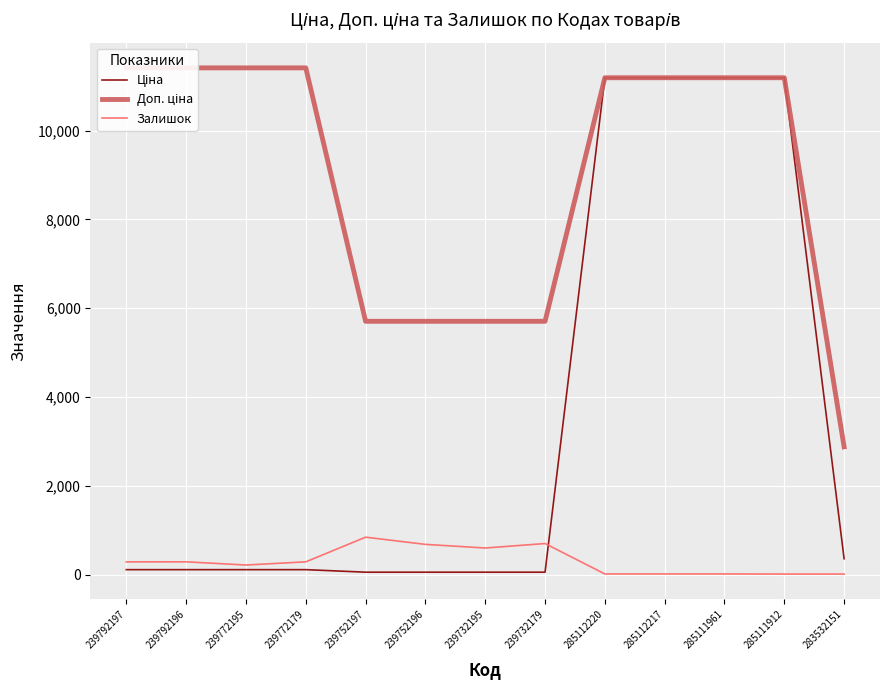

Reading right to left, what are all the values shown in this chart?

Ціна: 359.9	11188.2	11188.2	11188.2	11188.2	57.0	57.0	57.0	57.0	114.1	114.1	114.1	114.1
Доп. ціна: 2878.8	11188.2	11188.2	11188.2	11188.2	5705.0	5705.0	5705.0	5705.0	11410.0	11410.0	11410.0	11410.0
Залишок: 15.0	15.0	17.0	17.0	17.0	702.0	601.0	683.0	845.0	290.0	218.0	290.0	289.0